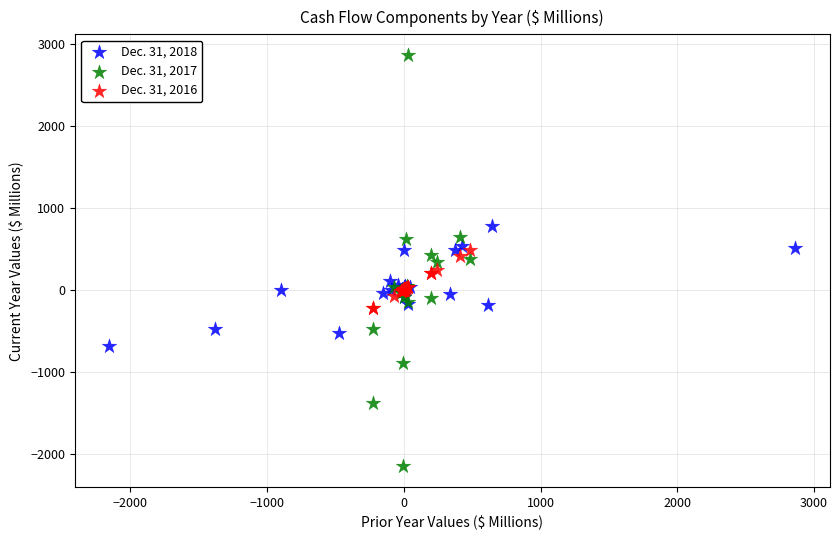

Which series has the widest spread of Y values?

Dec. 31, 2017